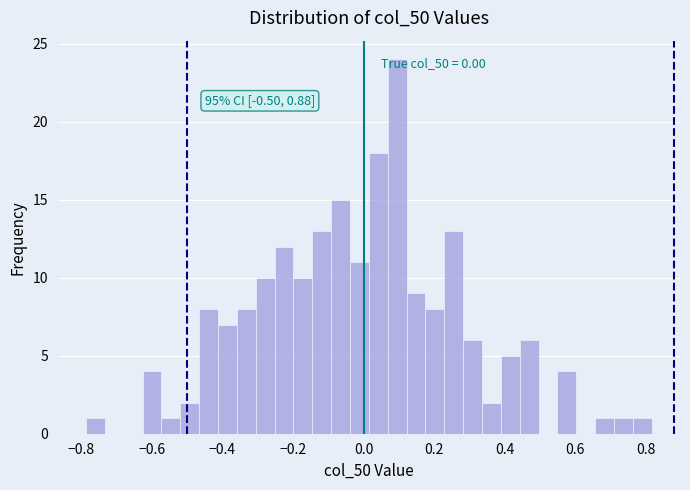

Around what value on the x-axis is the tallest bar? Give the approximate position of its centre, as read against the axis.

0.10